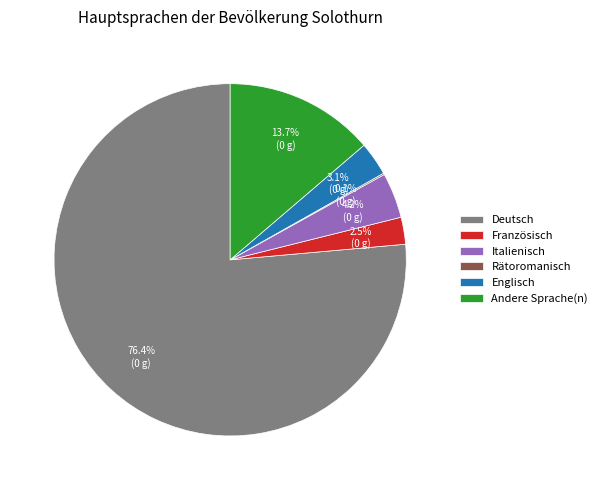

What is the ratio of the value at Andere Sprache(n) to the value at Deutsch?

0.2